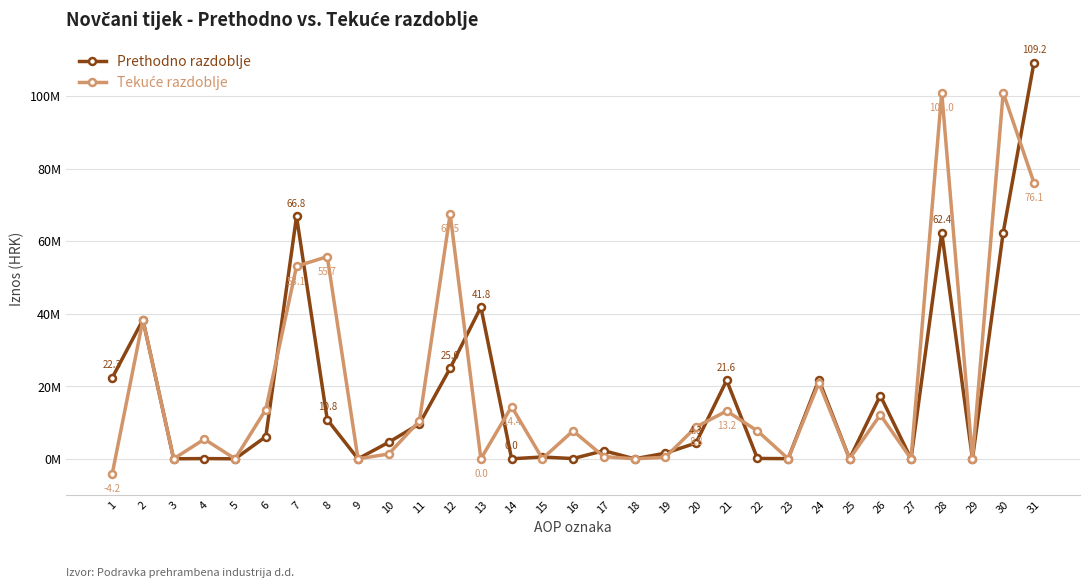

What is the spread (max minus min) of values at 20?

4.4